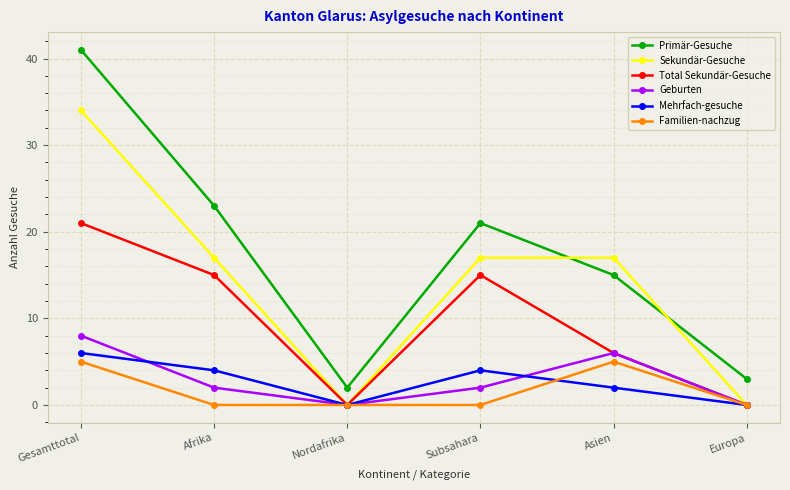

Count the number of categories in the chart.

6